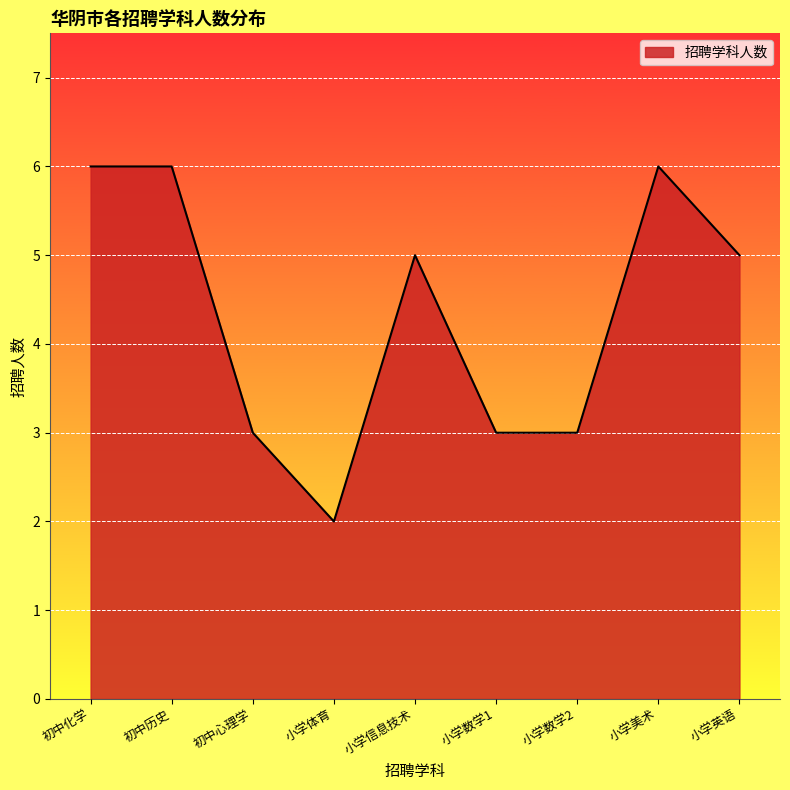

Which has a higher value, 小学英语 or 小学美术?

小学美术